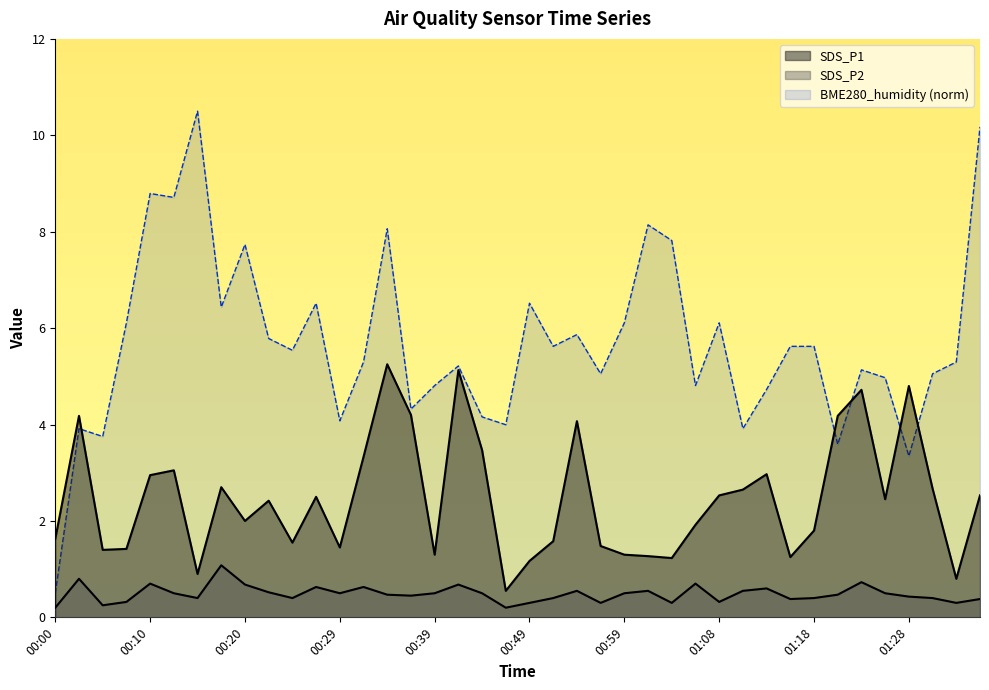

List the series in order of their overall mean, lowest first.

SDS_P2, SDS_P1, BME280_humidity